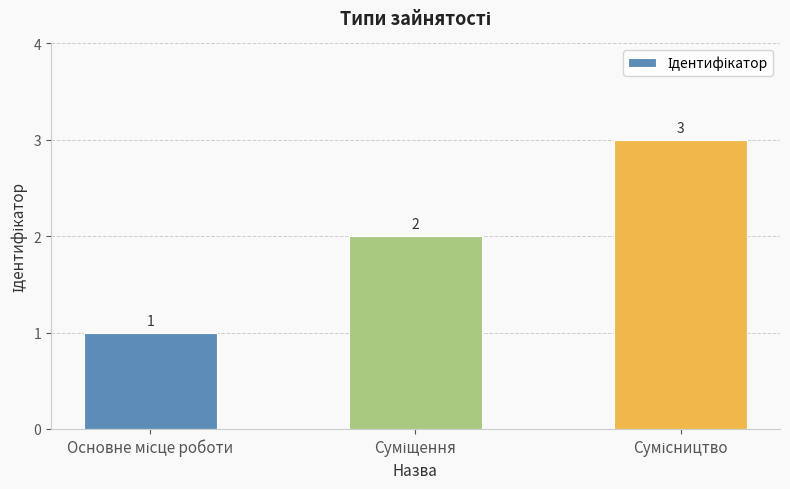

How many bars are there in total?

3